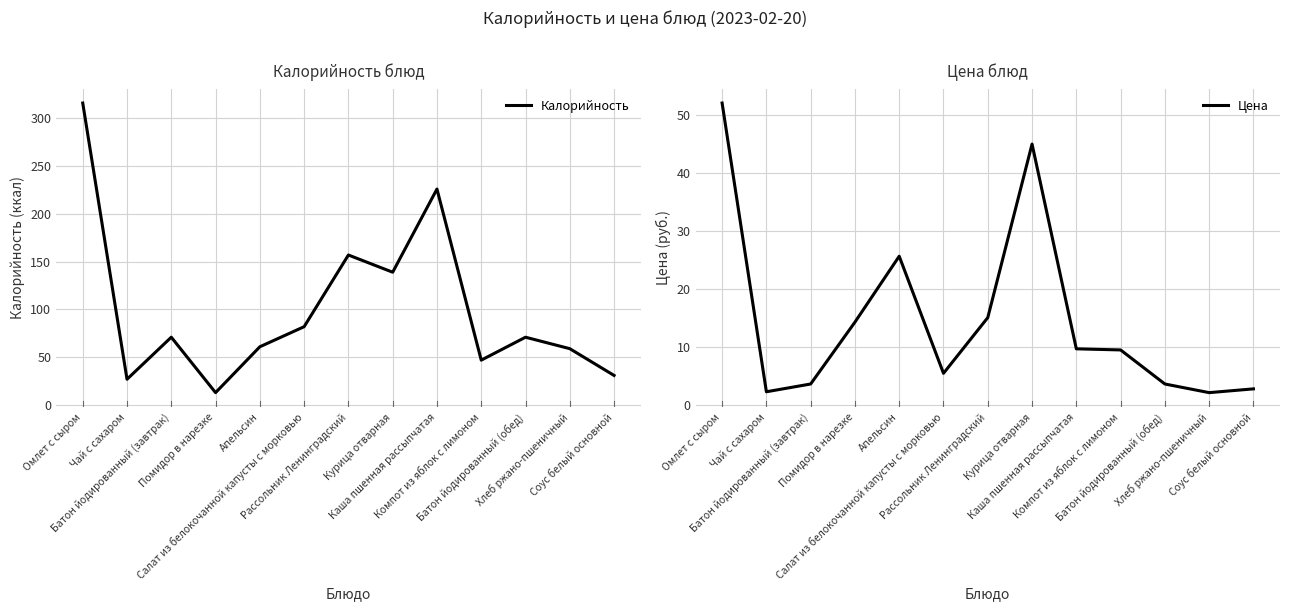

Is the value of Цена at Апельсин greater than the value of Калорийность at Чай с сахаром?

No